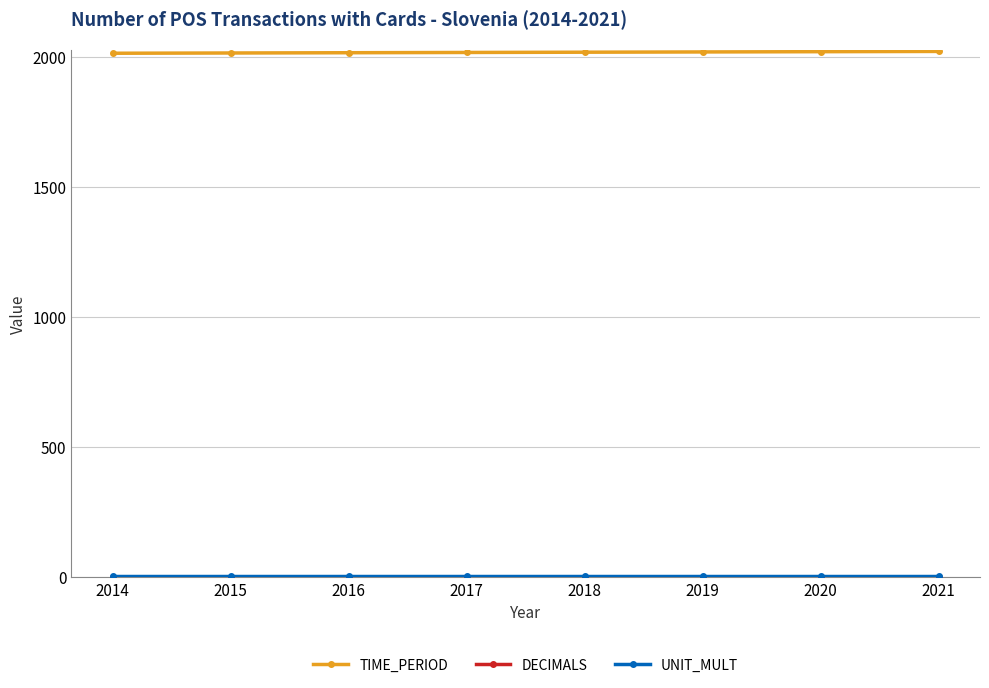

Is it true that TIME_PERIOD equals 2017 at 2017?

True